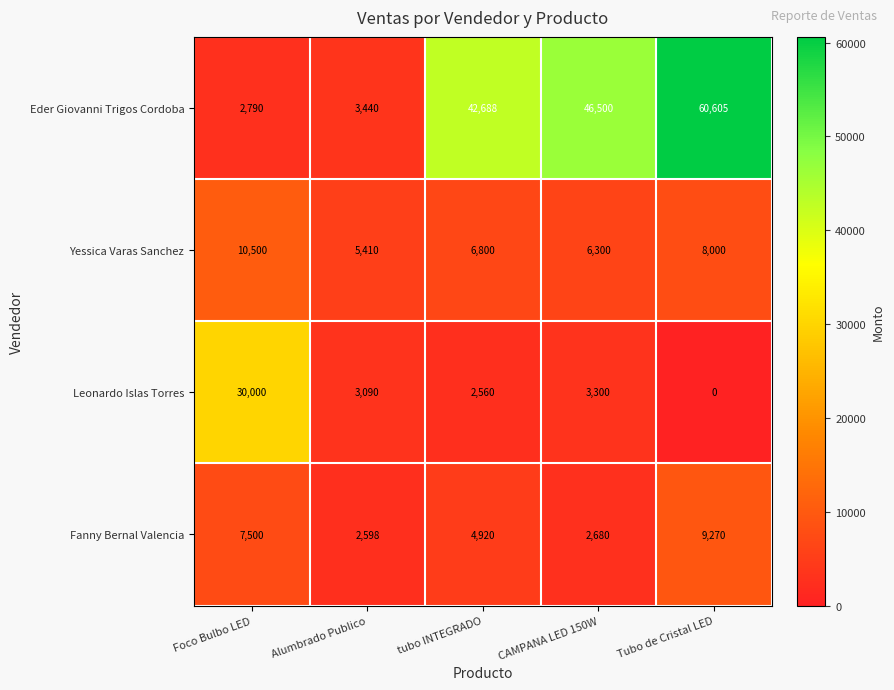

At which label is Leonardo Islas Torres closest to 15000?

CAMPANA LED 150W